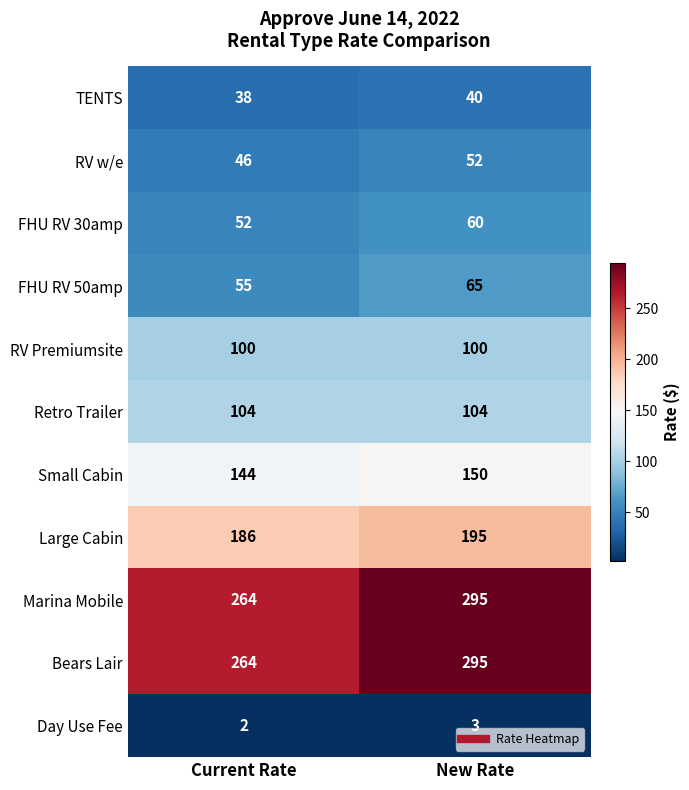

The value of Marina Mobile at New Rate is 96. True or false?

False